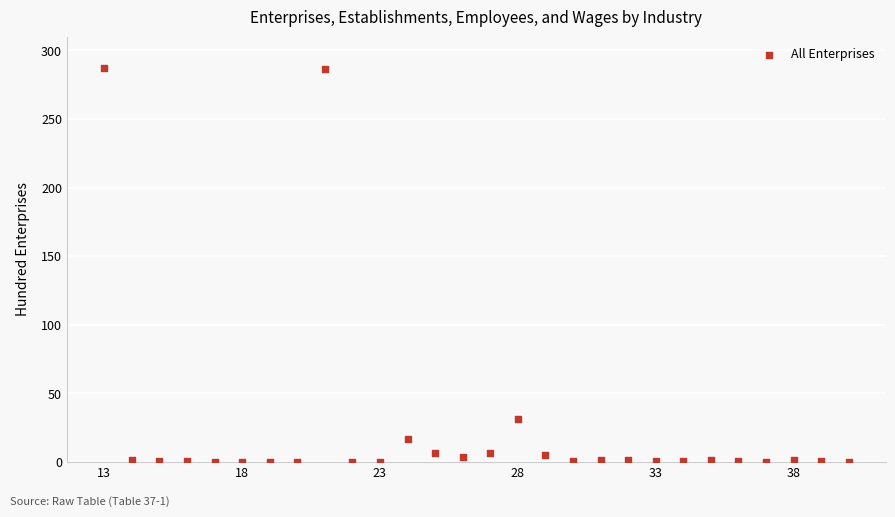

What Y value in the scatter plot is closest to 143?

31.4